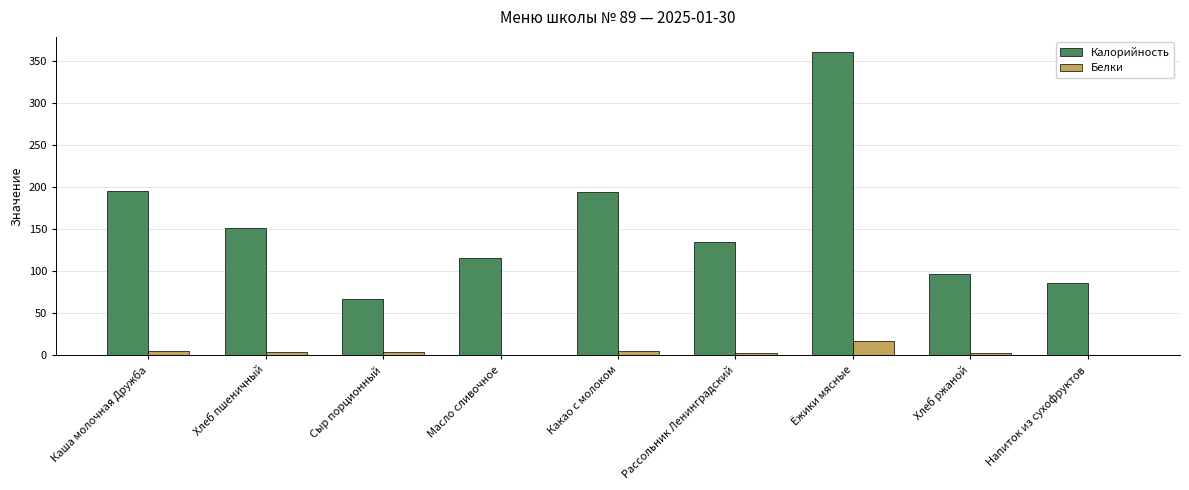

At which category is the sum across all series the highest?

Ёжики мясные